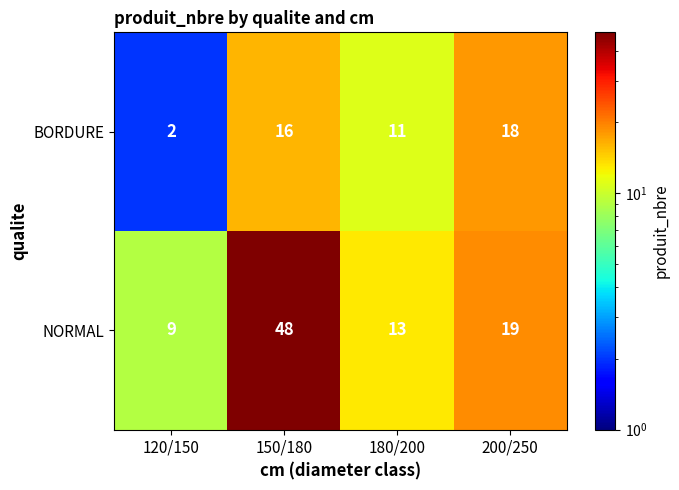

What is the difference between the BORDURE values at 120/150 and 200/250?

16